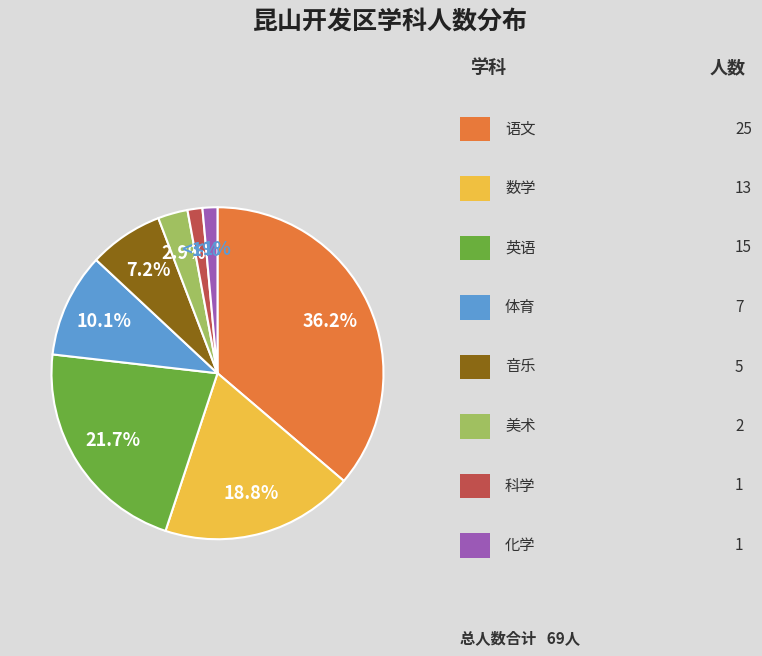

Does any single category account for the majority?

No